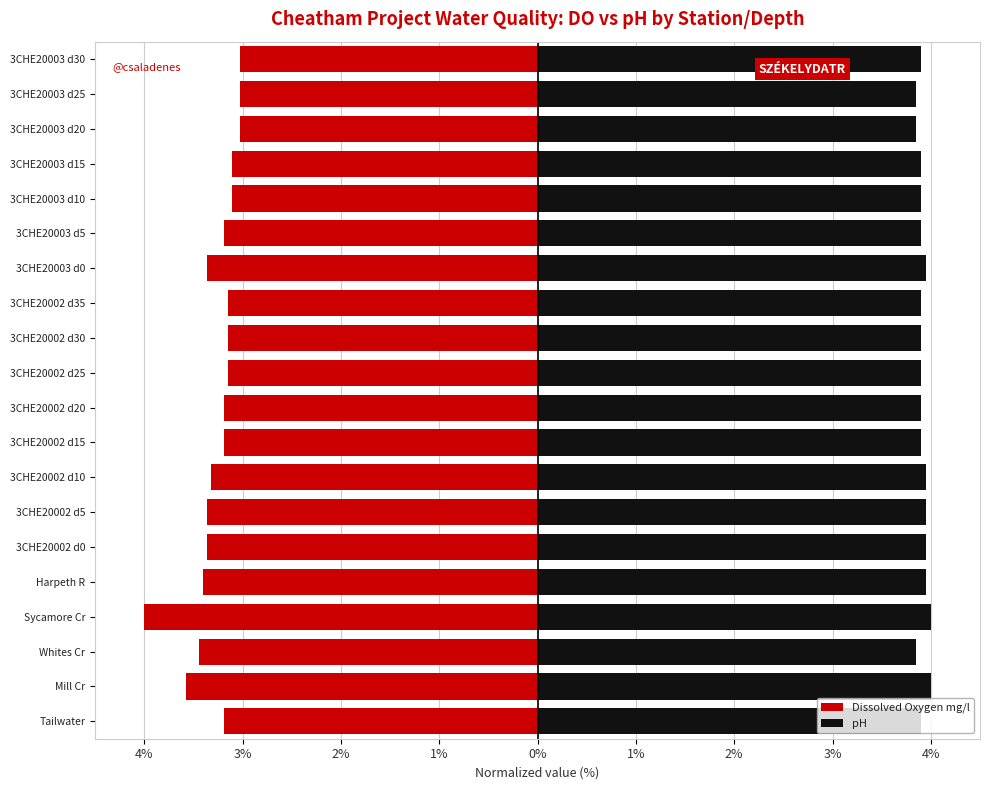

At Whites Cr, list the series in order from largest to smallest.

pH, Dissolved Oxygen mg/l